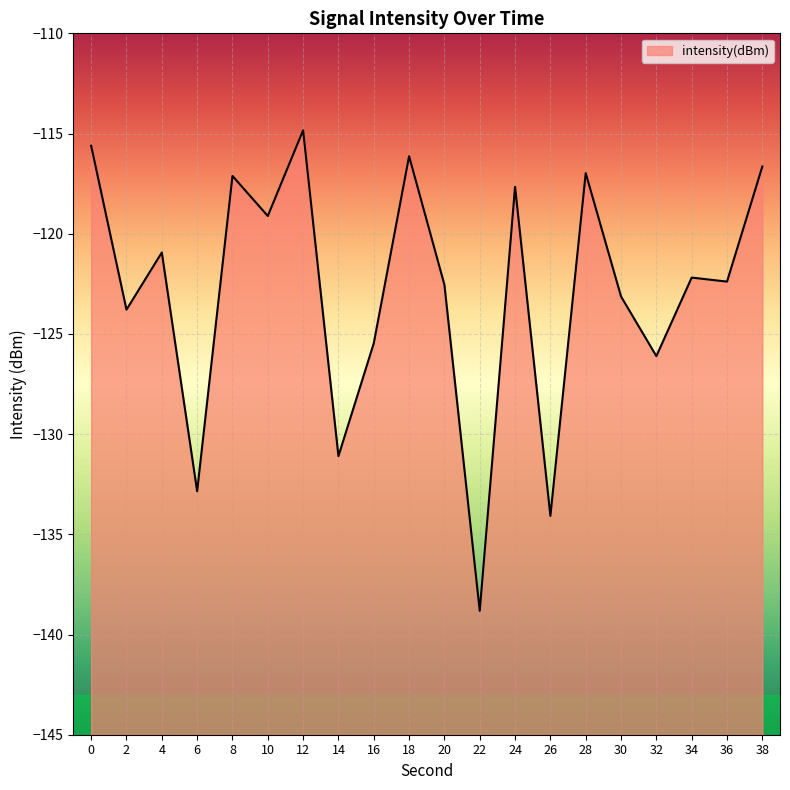

Which label corresponds to the smallest value in the chart?

22